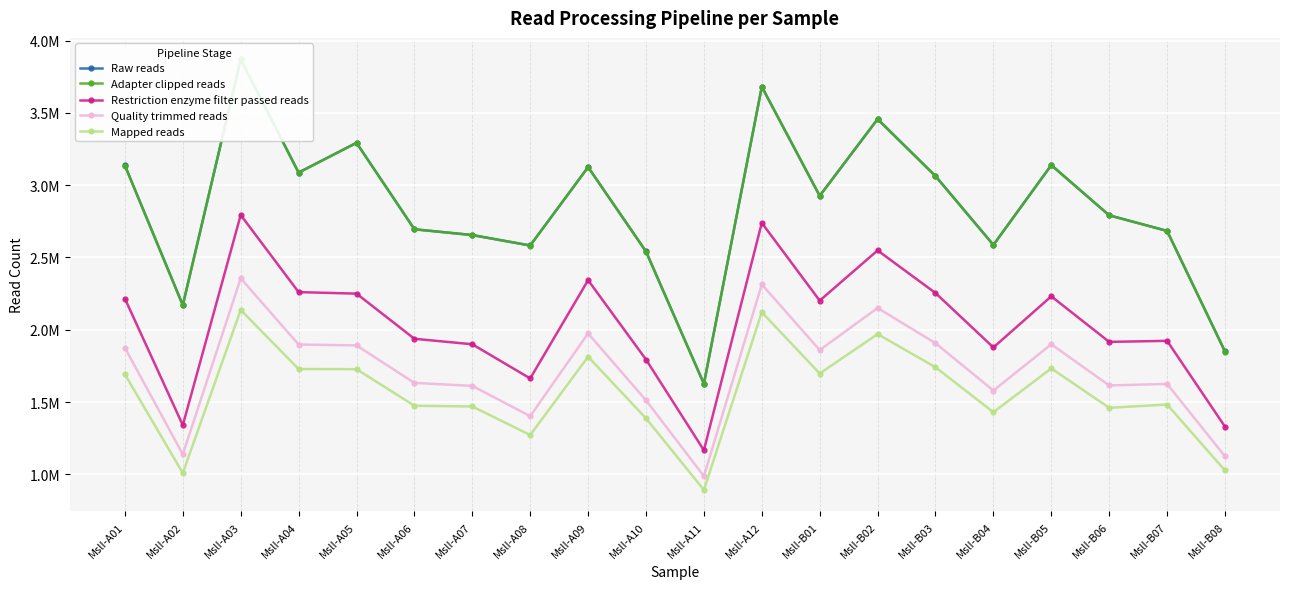

How many values in the Quality trimmed reads series exceed 1859712?

9